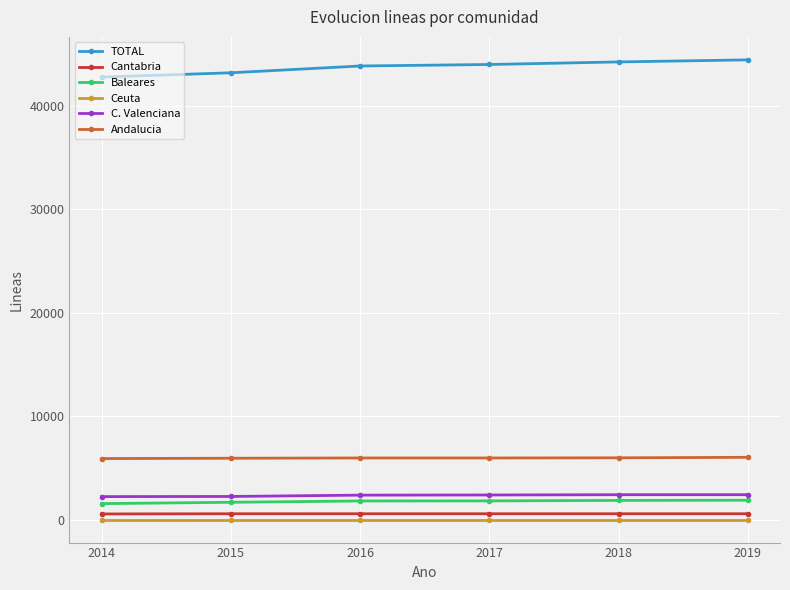

What is the difference between the TOTAL values at 2017 and 2015?

800.8